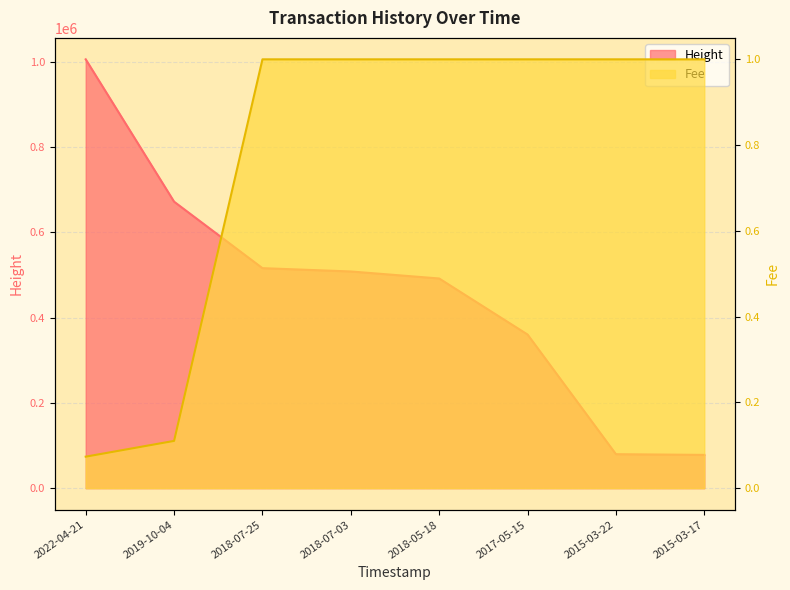

What is the difference between the Height values at 2019-10-04 and 2018-07-03?

163642.0